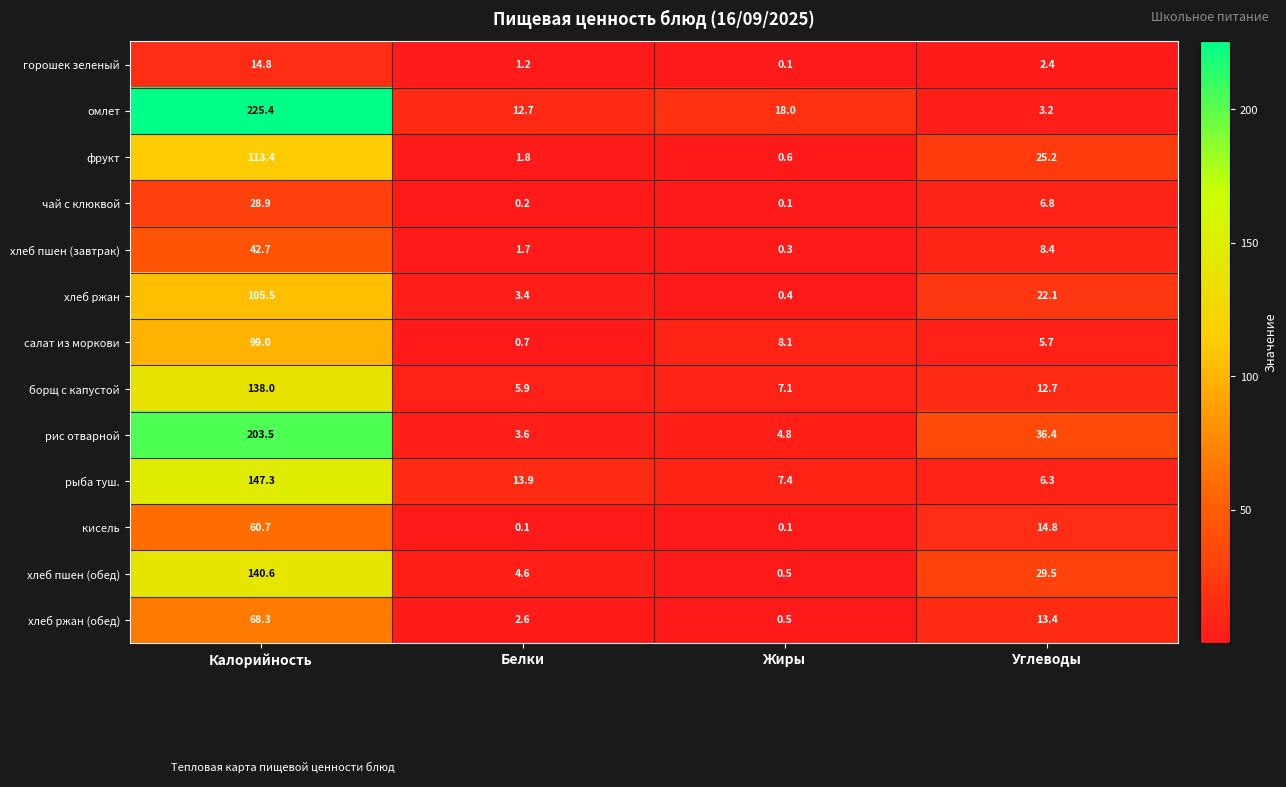

Which series has the largest total across all categories?

омлет